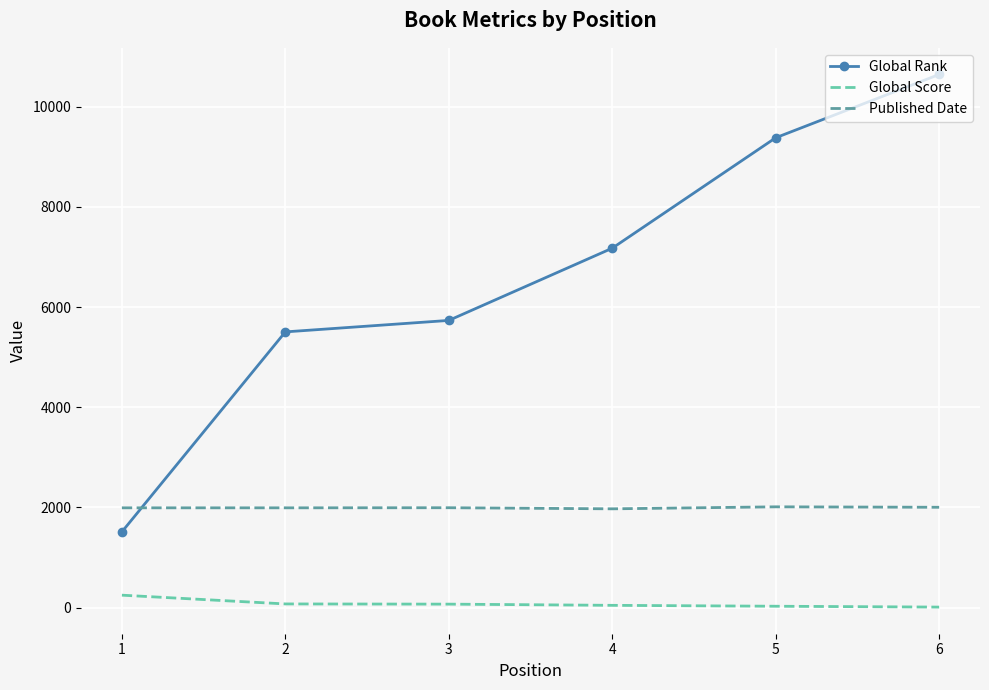

Rank the series at 2 from lowest to highest value.

Global Score, Published Date, Global Rank